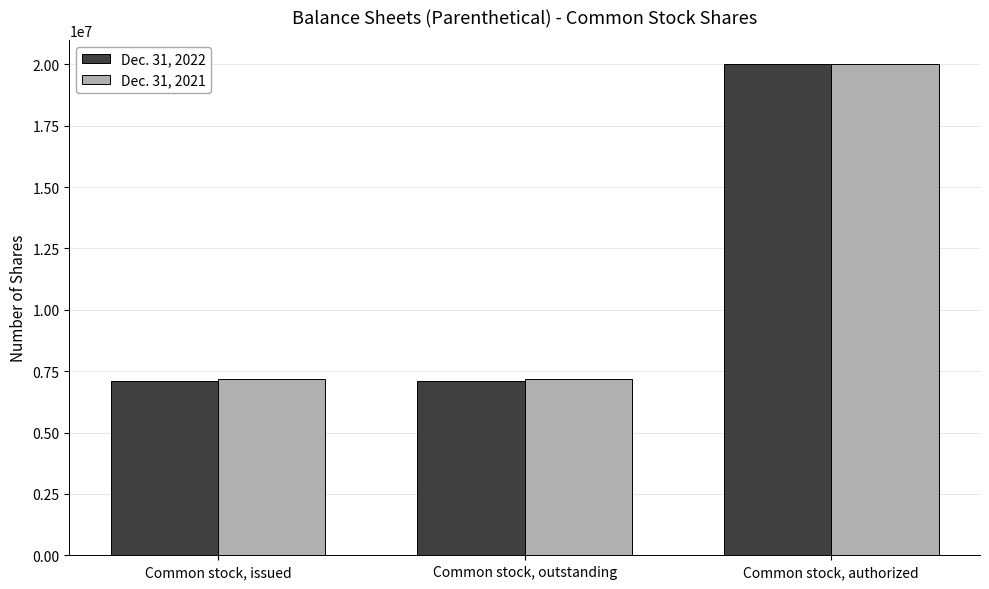

How many values in the Dec. 31, 2021 series exceed 7183874?

1